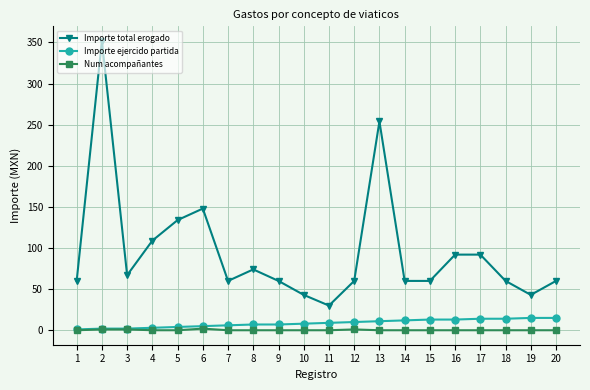

The Num acompañantes series shows 0.0 at 20. True or false?

True